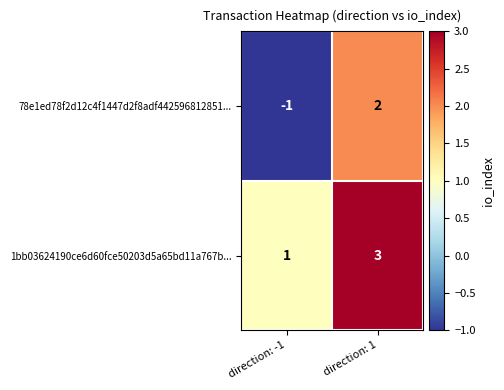

Which series changed the most between direction: -1 and direction: 1?

78e1ed78f2d12c4f1447d2f8adf442596812851...